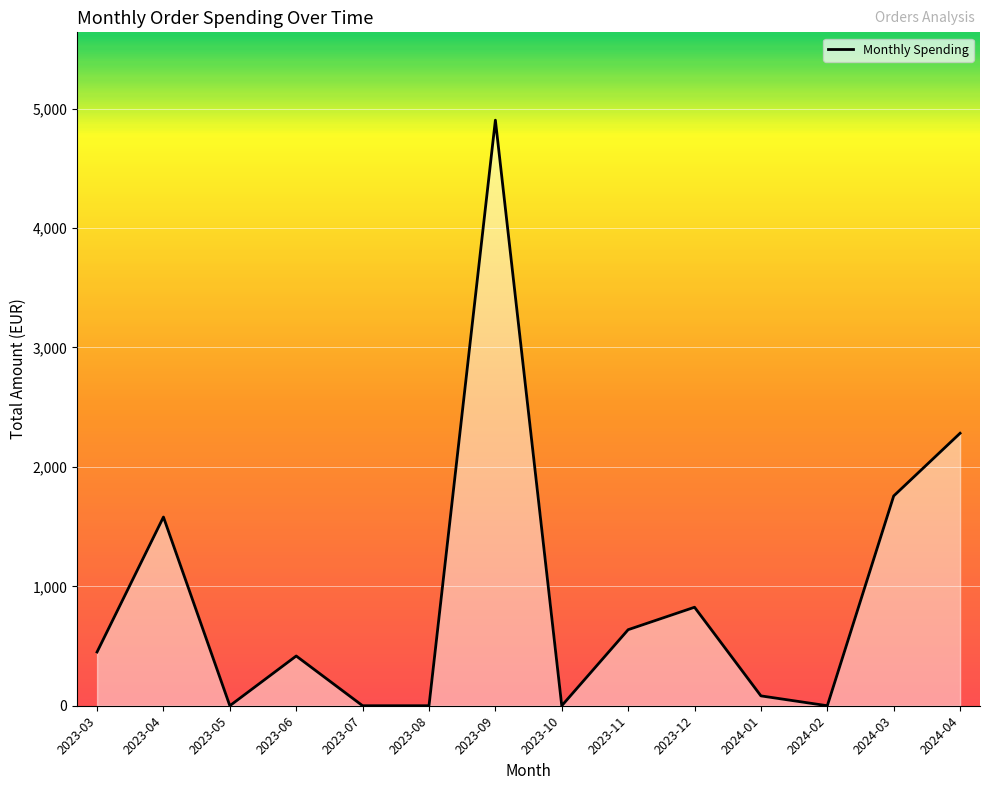

Reading left to right, what are all the values shown in this chart?

2024-04=2281.7	2024-03=1756.5	2024-02=0.0	2024-01=82.5	2023-12=824.8	2023-11=636.7	2023-10=0.0	2023-09=4903.2	2023-08=0.0	2023-07=0.0	2023-06=416.5	2023-05=0.0	2023-04=1580.0	2023-03=450.0